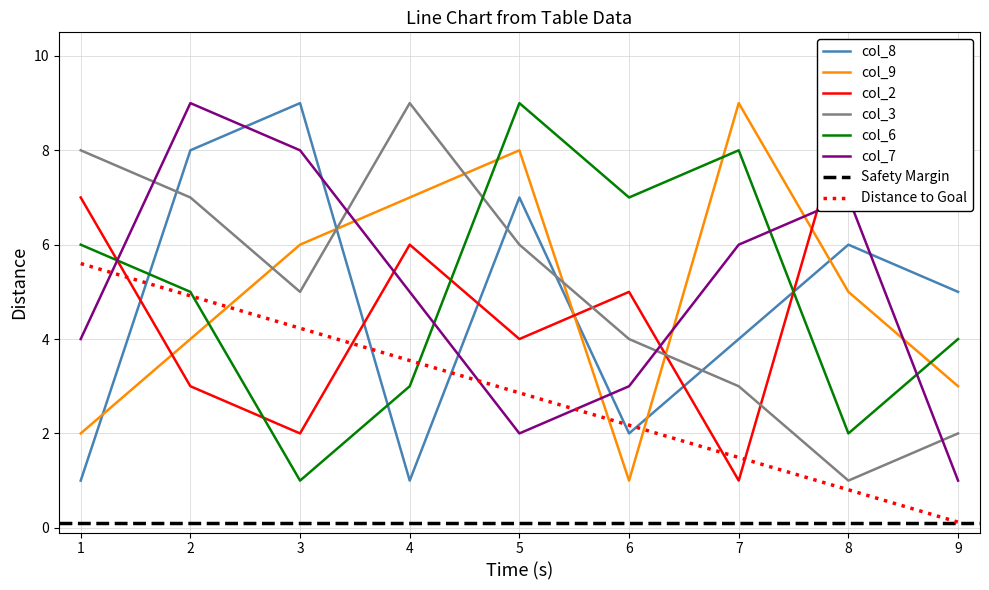

True or false: col_3 and col_9 cross at least once.

True